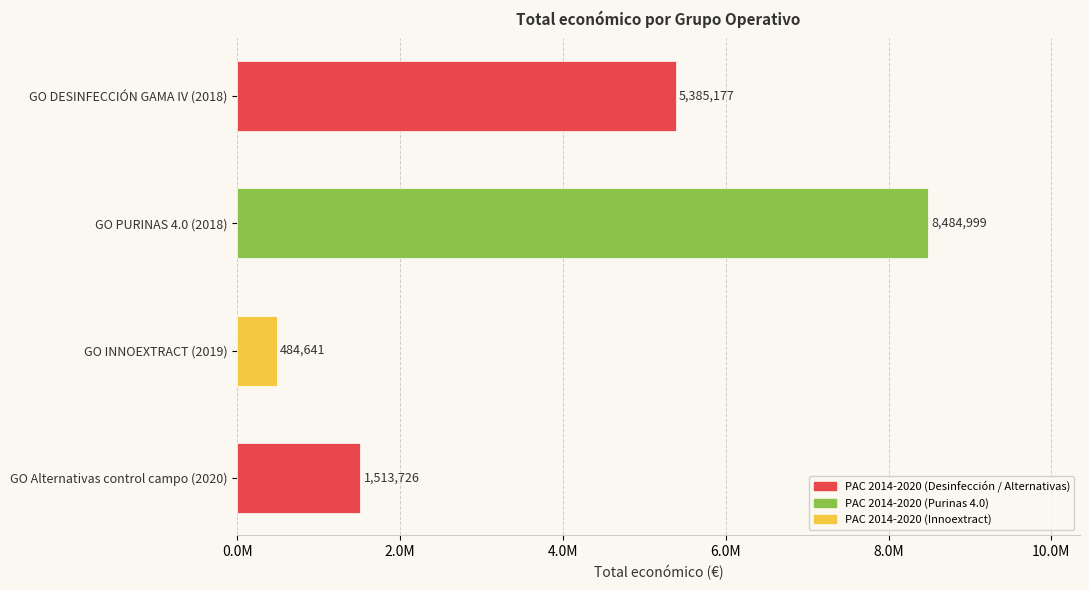

Rank the categories by value from highest to lowest.

GO PURINAS 4.0 (2018), GO DESINFECCIÓN GAMA IV (2018), GO Alternativas control campo (2020), GO INNOEXTRACT (2019)